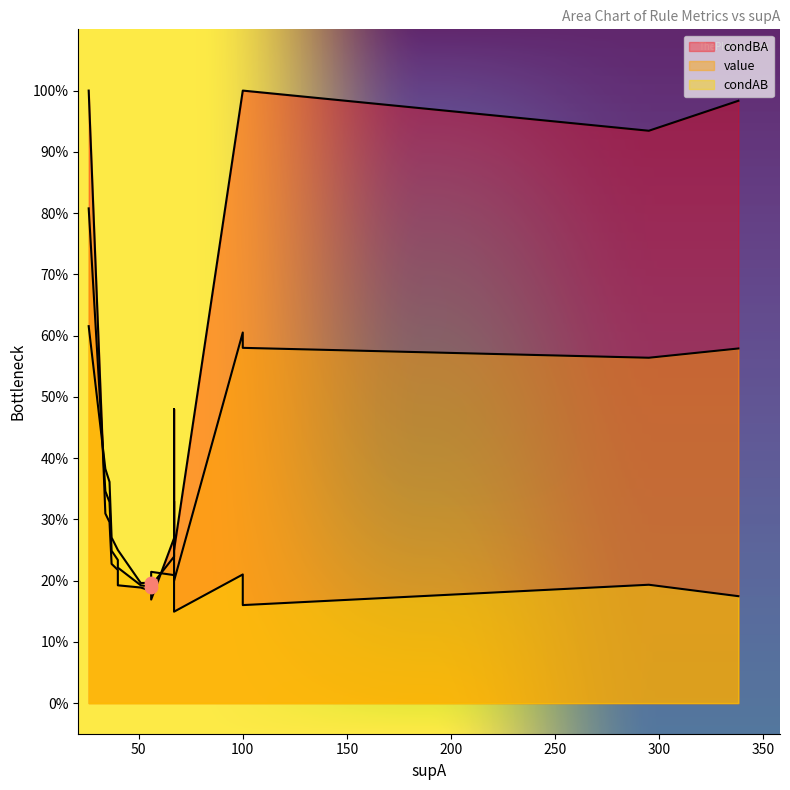

What are all the series names shown in the legend?

value, condAB, condBA